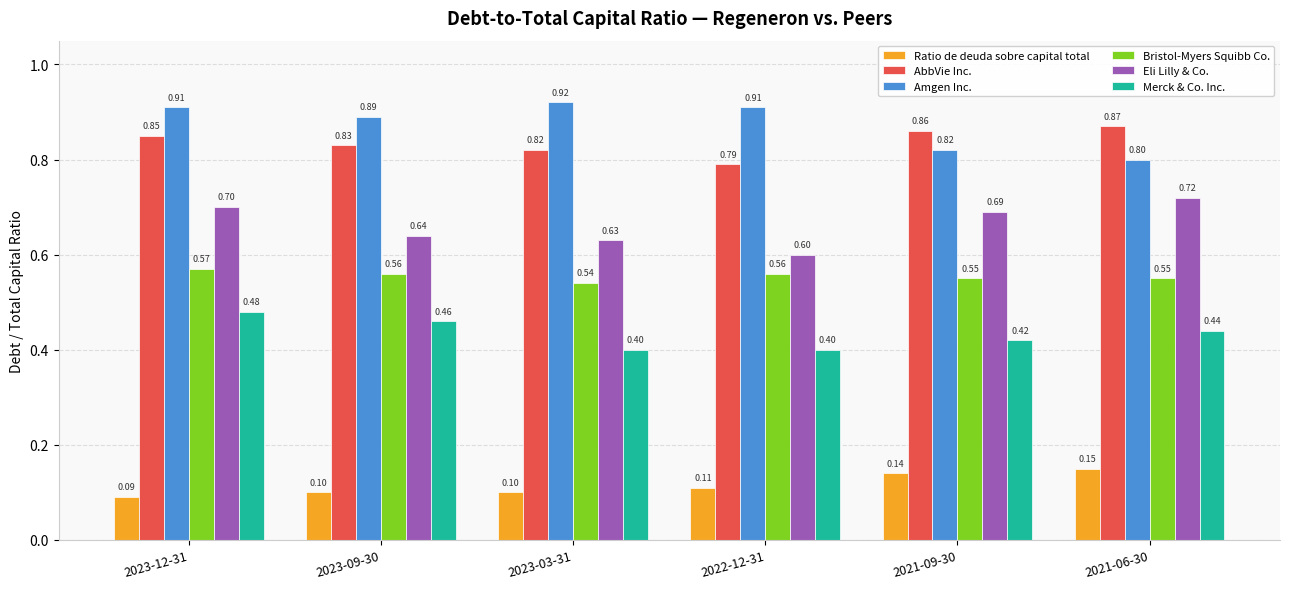

What position from the right is 2023-03-31?

4